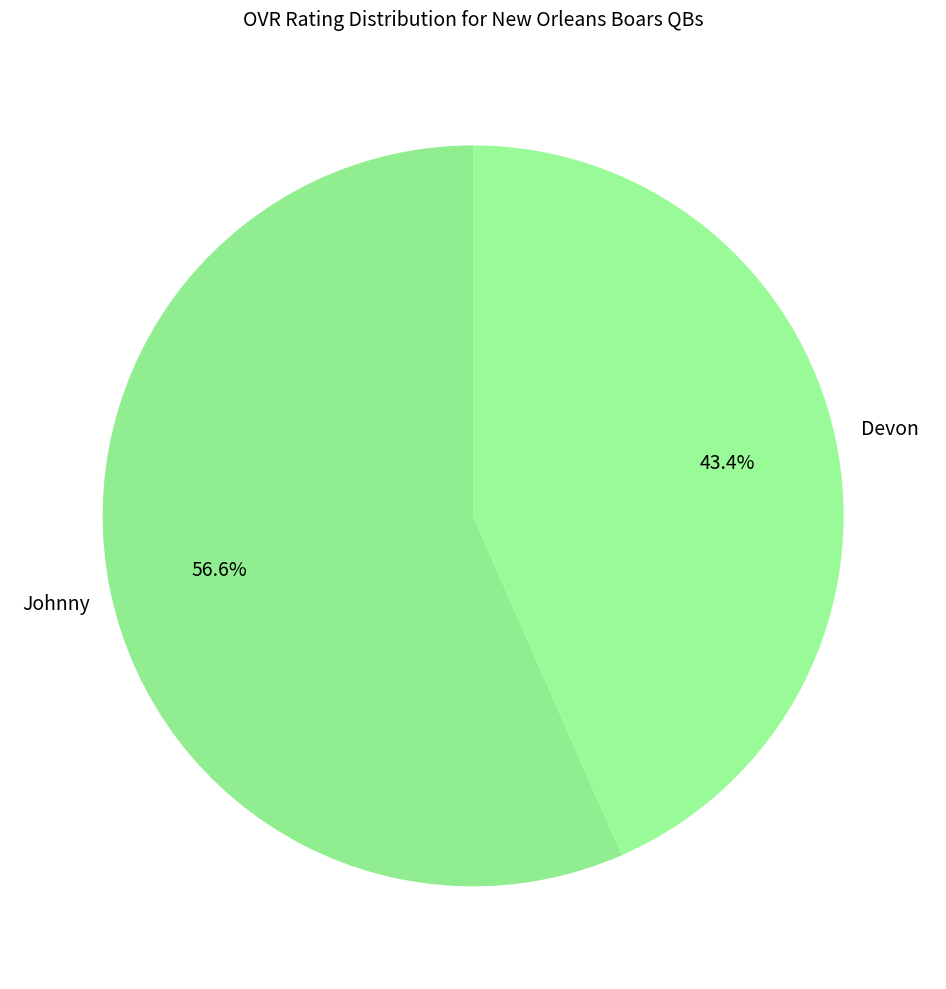

Rank the categories by value from highest to lowest.

Johnny, Devon